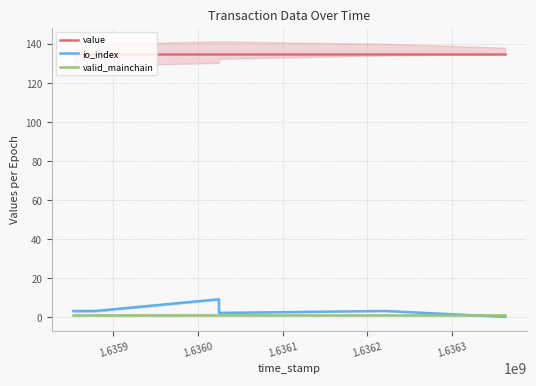

Rank the series by their maximum value, from lowest to highest.

valid_mainchain, io_index, value